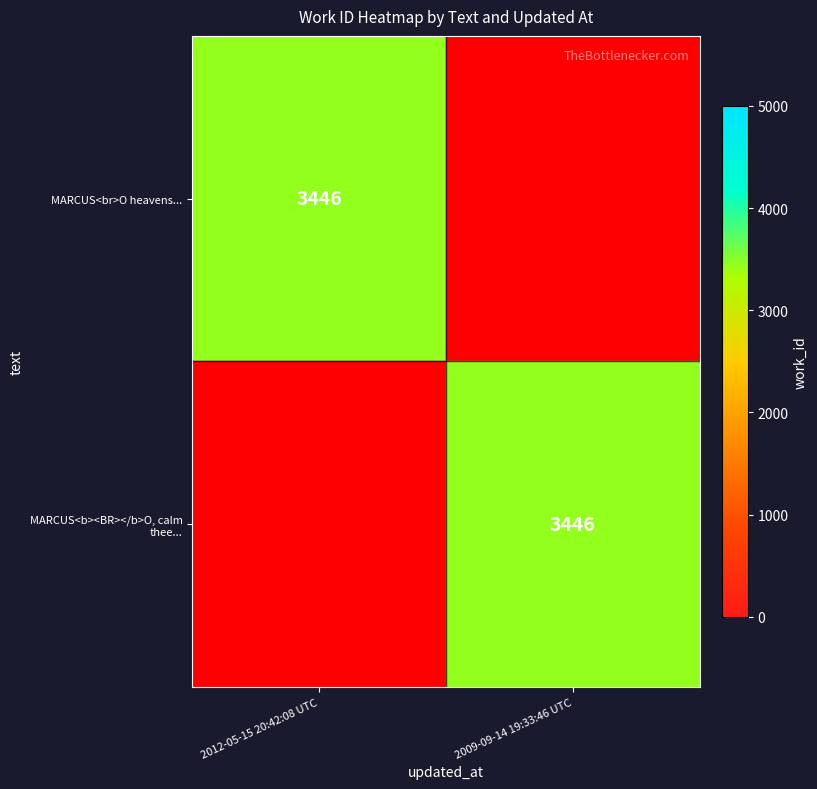

The MARCUS<b><BR></b>O, calm thee... series shows 3446 at 2009-09-14 19:33:46 UTC. True or false?

True